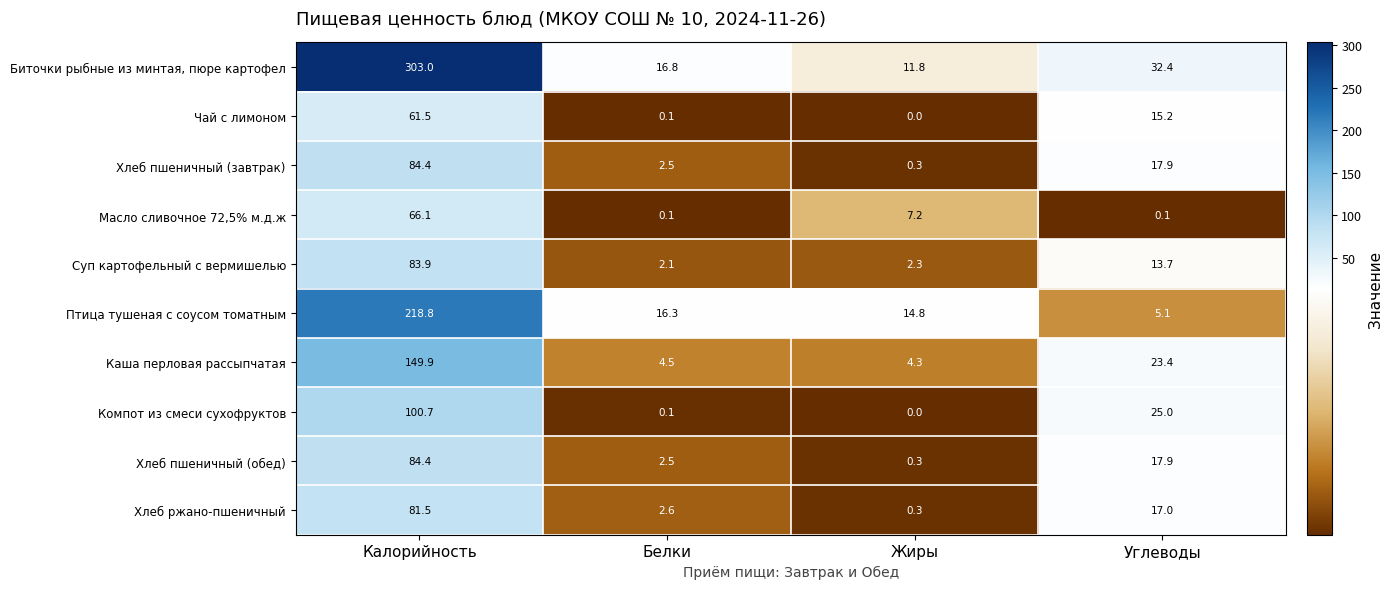

List the labels in order of Хлеб пшеничный (обед) value, largest first.

Калорийность, Углеводы, Белки, Жиры